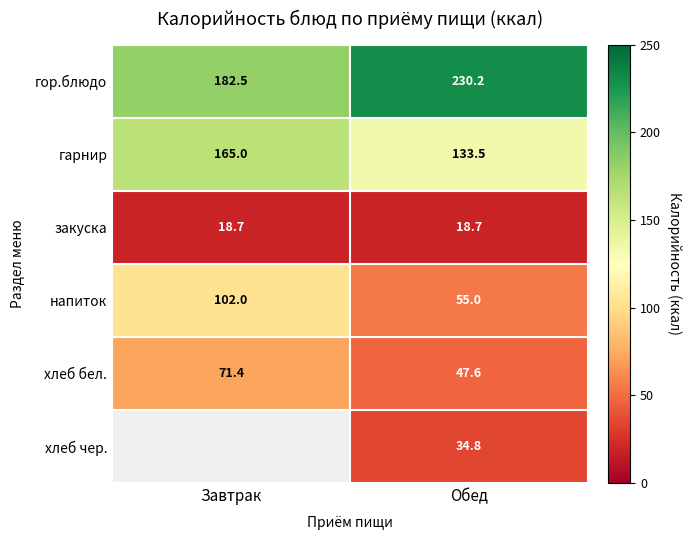

At how many categories does at least one series exceed 206?

1